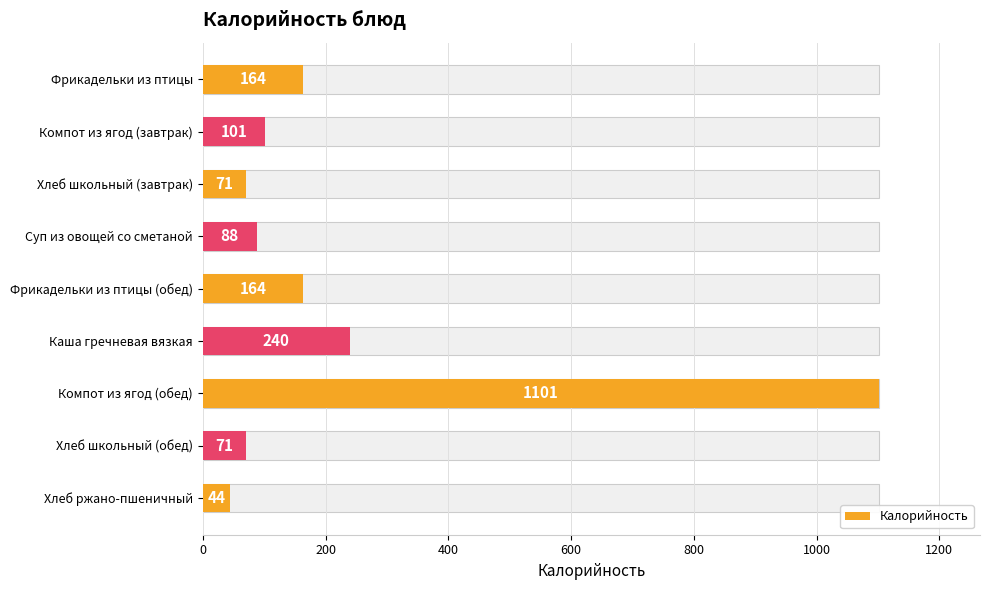

How many data points are less than 101?

4